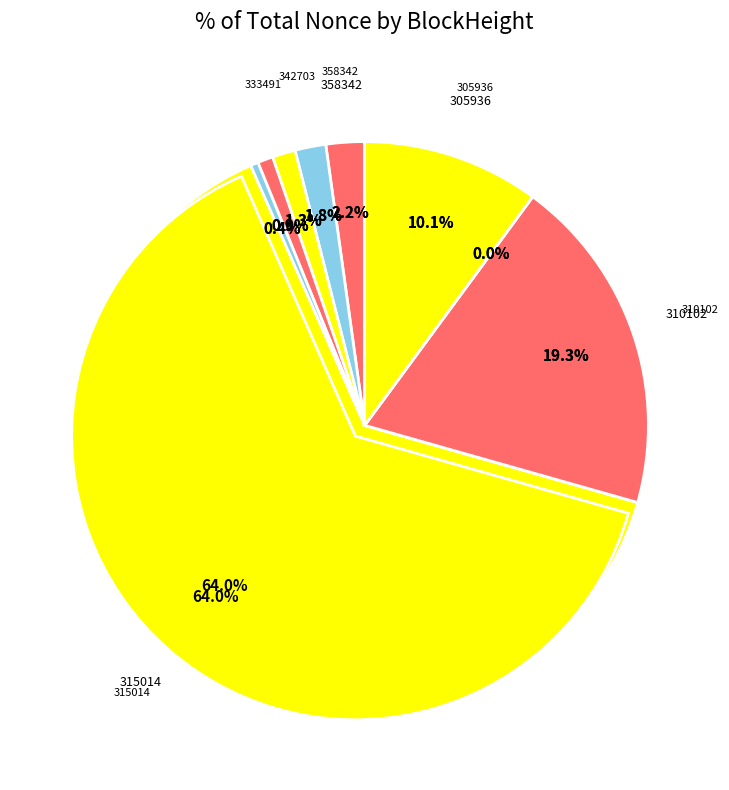

Count the number of slices in the pie.

9